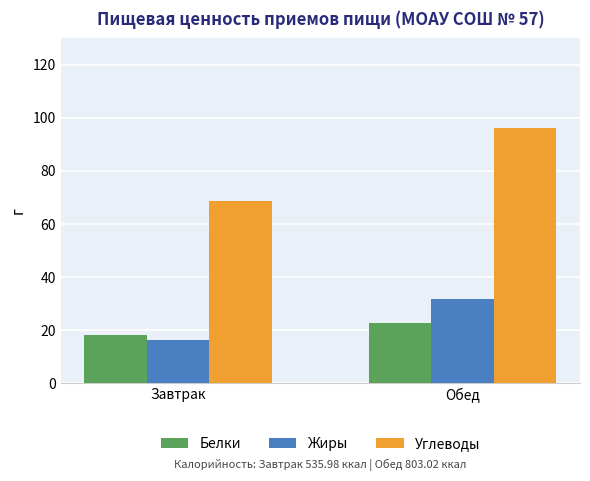

Reading right to left, extract all data points from this chart.

Белки: 22.6	18.2
Жиры: 31.9	16.0
Углеводы: 96.0	68.7